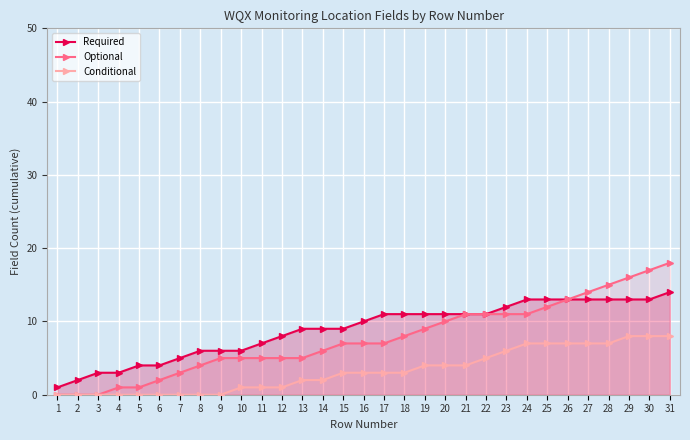

Reading left to right, transcribe all the data shown in this chart.

Required: 1=1	2=2	3=3	4=3	5=4	6=4	7=5	8=6	9=6	10=6	11=7	12=8	13=9	14=9	15=9	16=10	17=11	18=11	19=11	20=11	21=11	22=11	23=12	24=13	25=13	26=13	27=13	28=13	29=13	30=13	31=14
Optional: 1=0	2=0	3=0	4=1	5=1	6=2	7=3	8=4	9=5	10=5	11=5	12=5	13=5	14=6	15=7	16=7	17=7	18=8	19=9	20=10	21=11	22=11	23=11	24=11	25=12	26=13	27=14	28=15	29=16	30=17	31=18
Conditional: 1=0	2=0	3=0	4=0	5=0	6=0	7=0	8=0	9=0	10=1	11=1	12=1	13=2	14=2	15=3	16=3	17=3	18=3	19=4	20=4	21=4	22=5	23=6	24=7	25=7	26=7	27=7	28=7	29=8	30=8	31=8